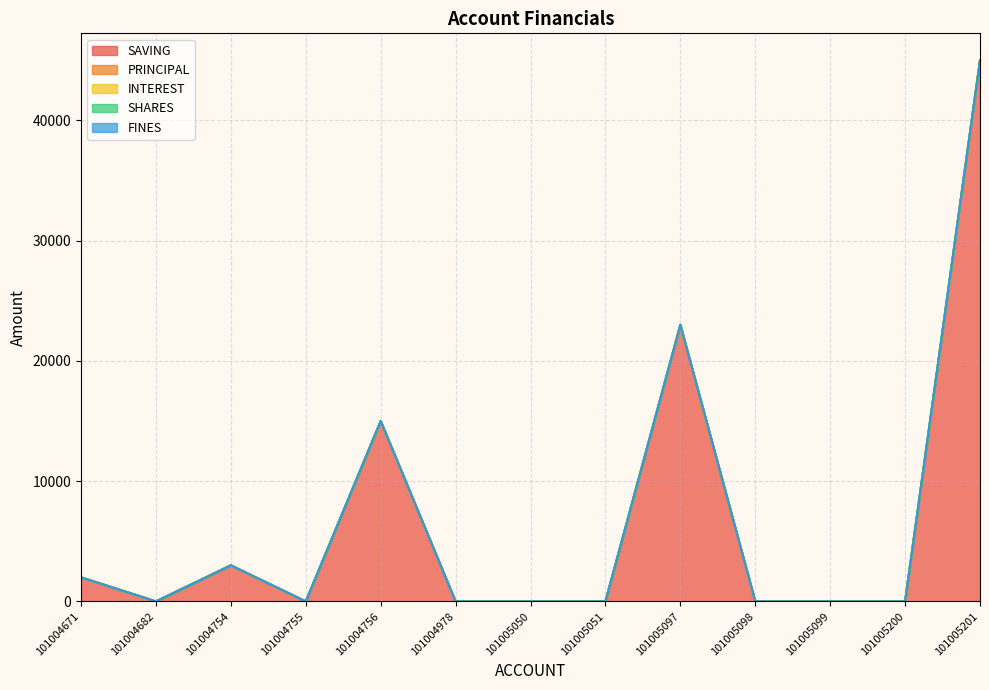

Rank the series at 101004756 from lowest to highest value.

PRINCIPAL, INTEREST, SHARES, FINES, SAVING